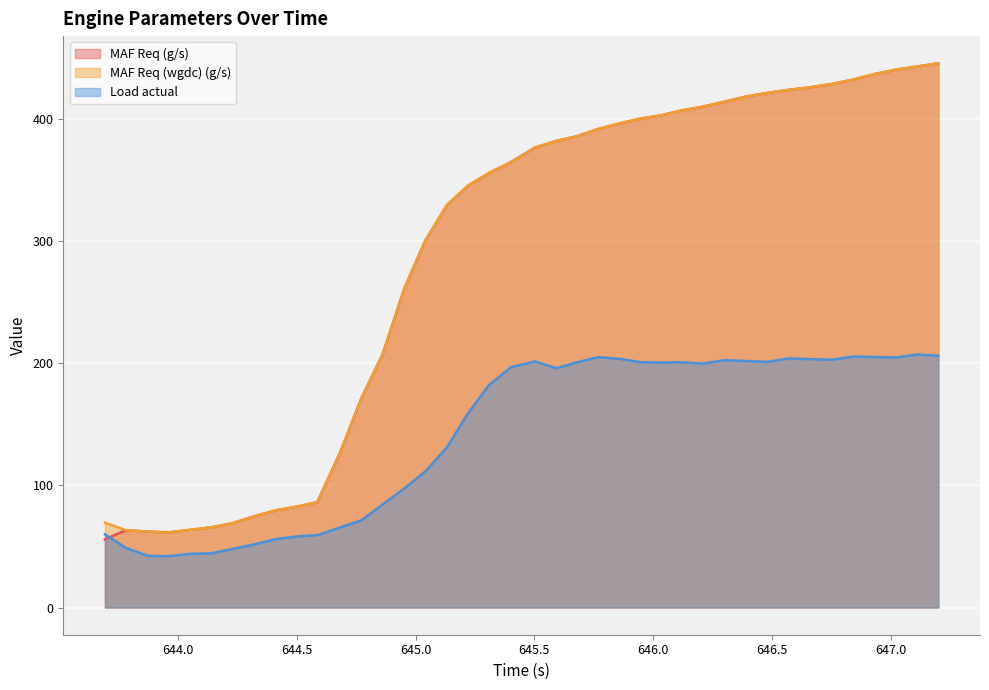

At which category does MAF Req (wgdc) (g/s) reach its first local valley?

643.957